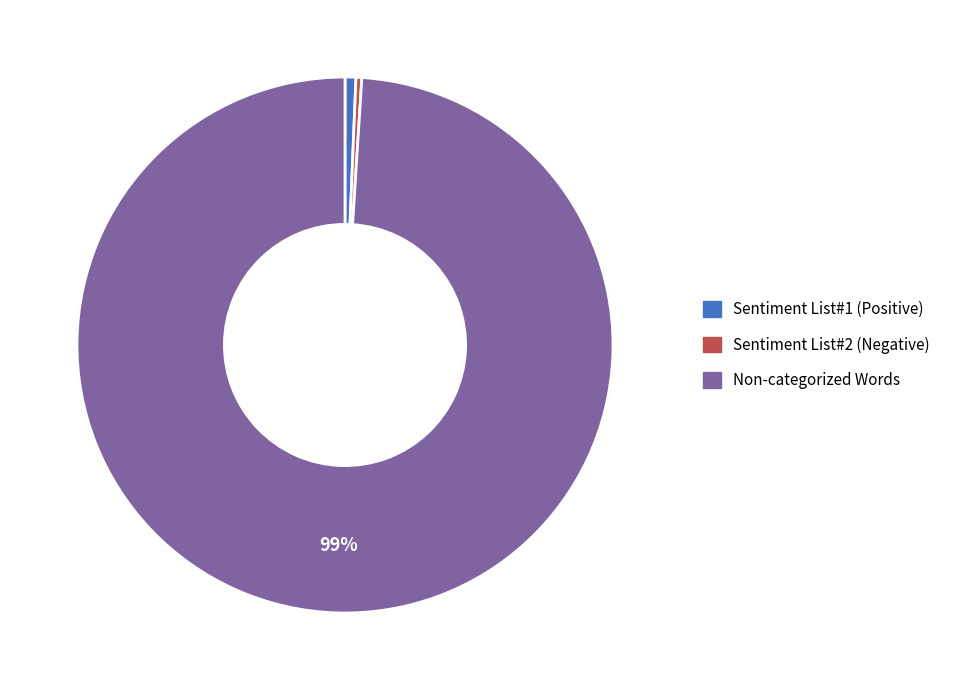

Is there any slice that represents more than half of the pie?

Yes